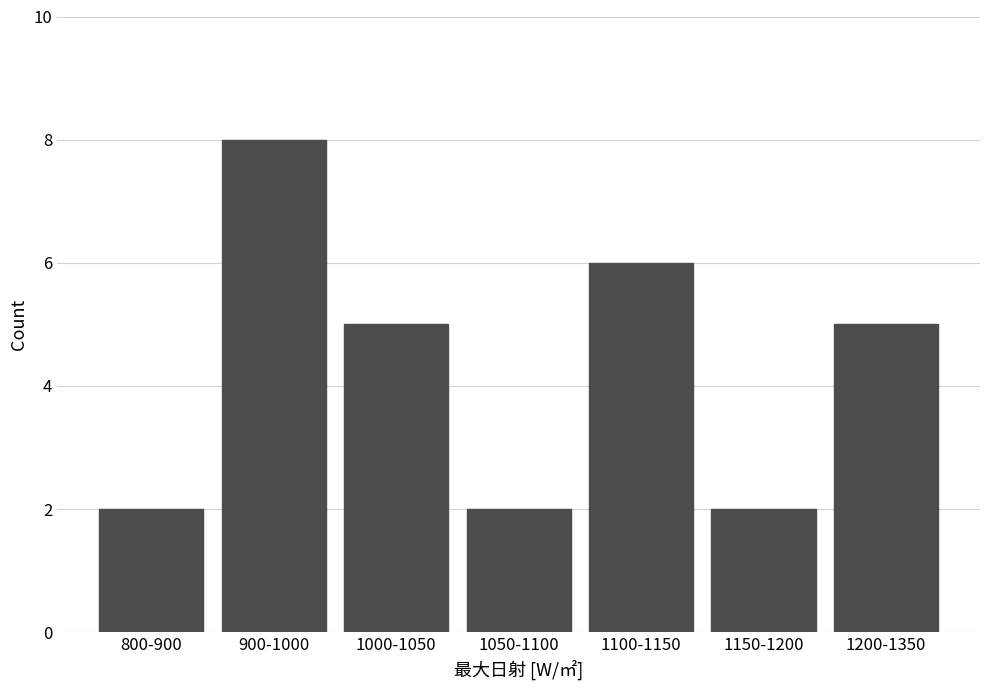

Reading right to left, extract all data points from this chart.

5	2	6	2	5	8	2